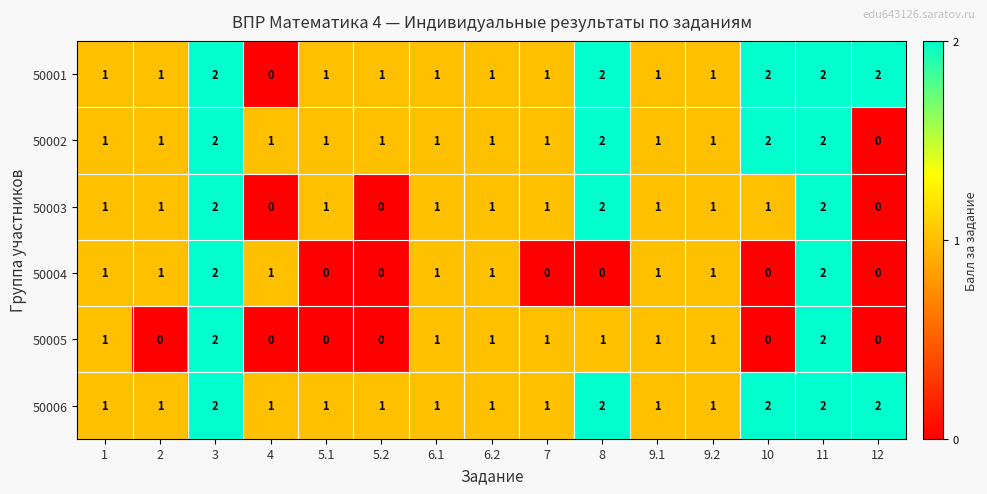

The 50004 series shows 0 at 12. True or false?

True